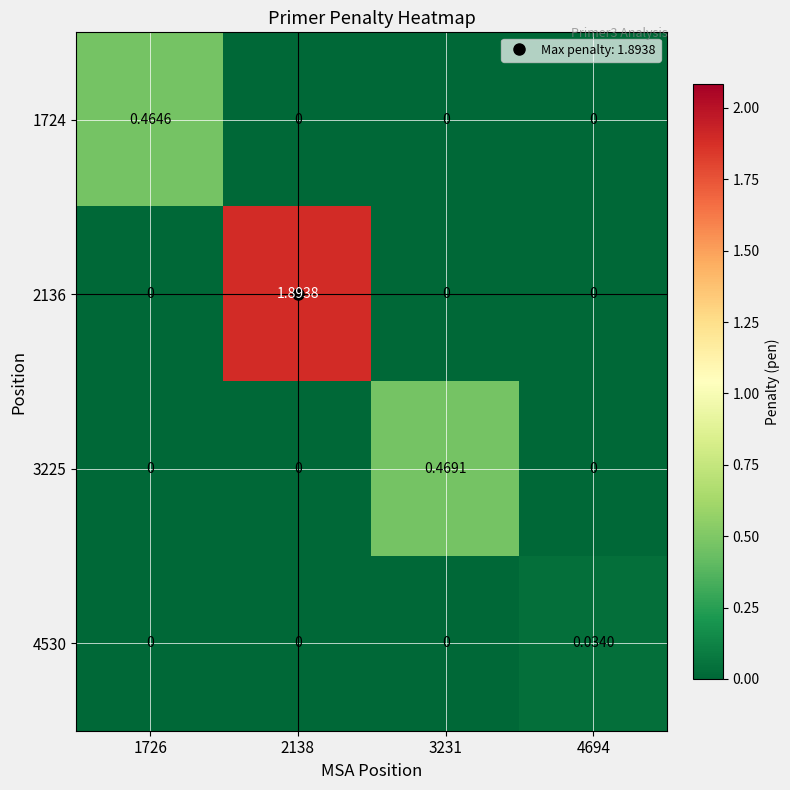

Count the number of data series in this chart.

4